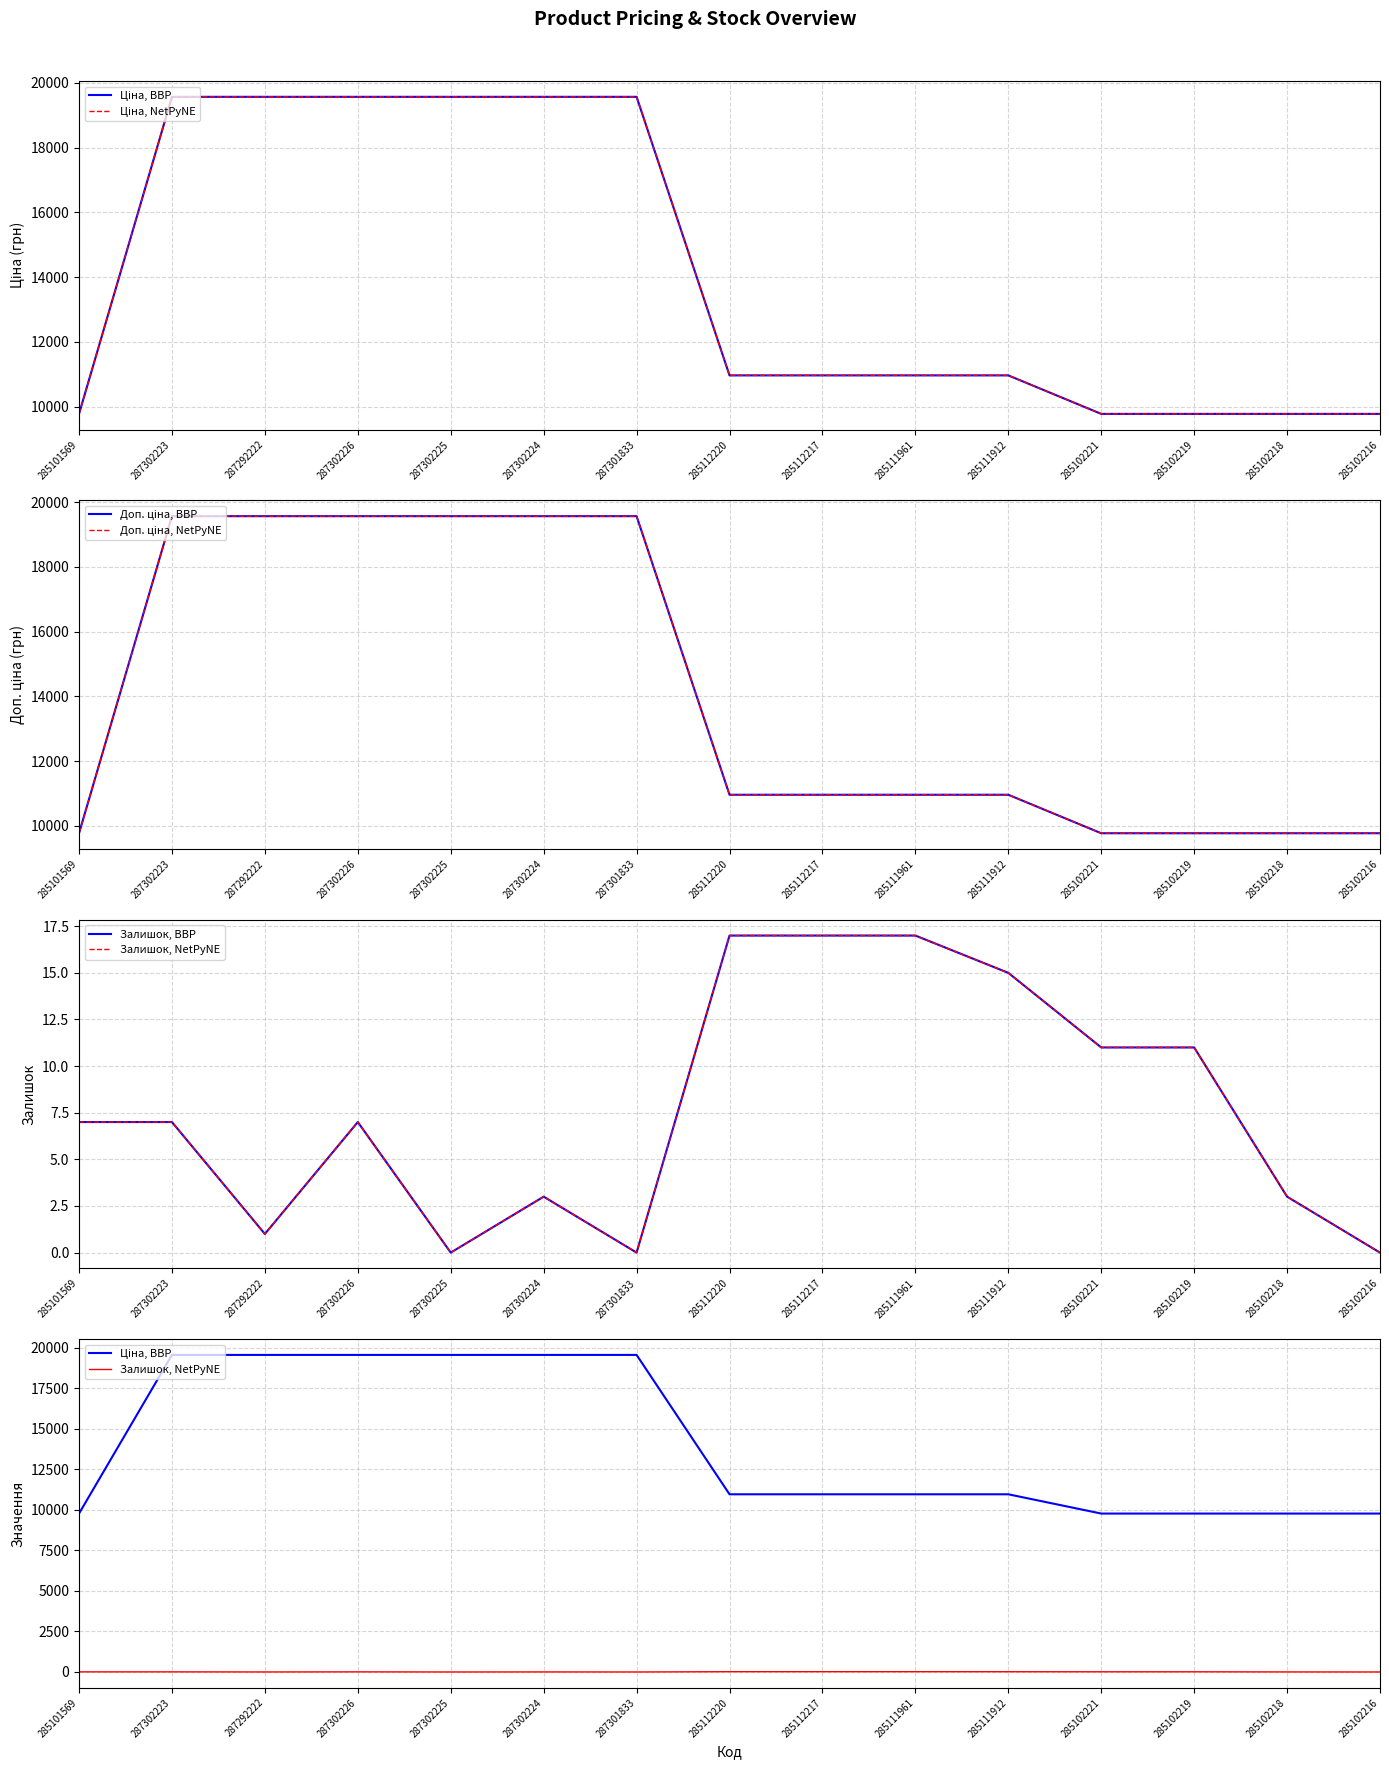

Does the chart have visible grid lines?

Yes